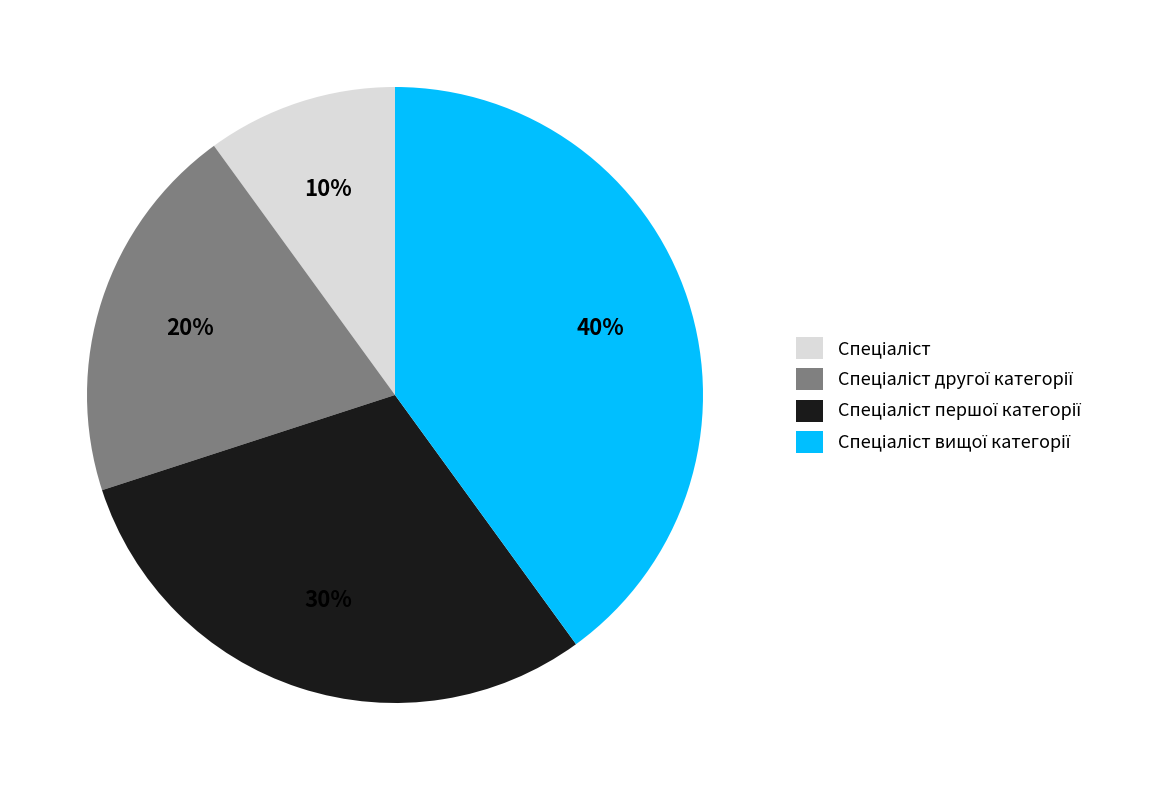

Is there a majority slice in this chart?

No